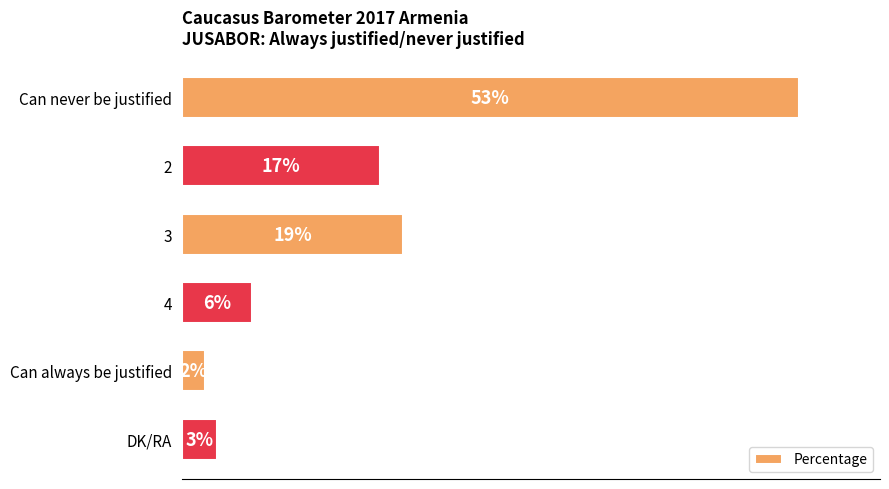

Between Can never be justified and Can always be justified, which is larger?

Can never be justified